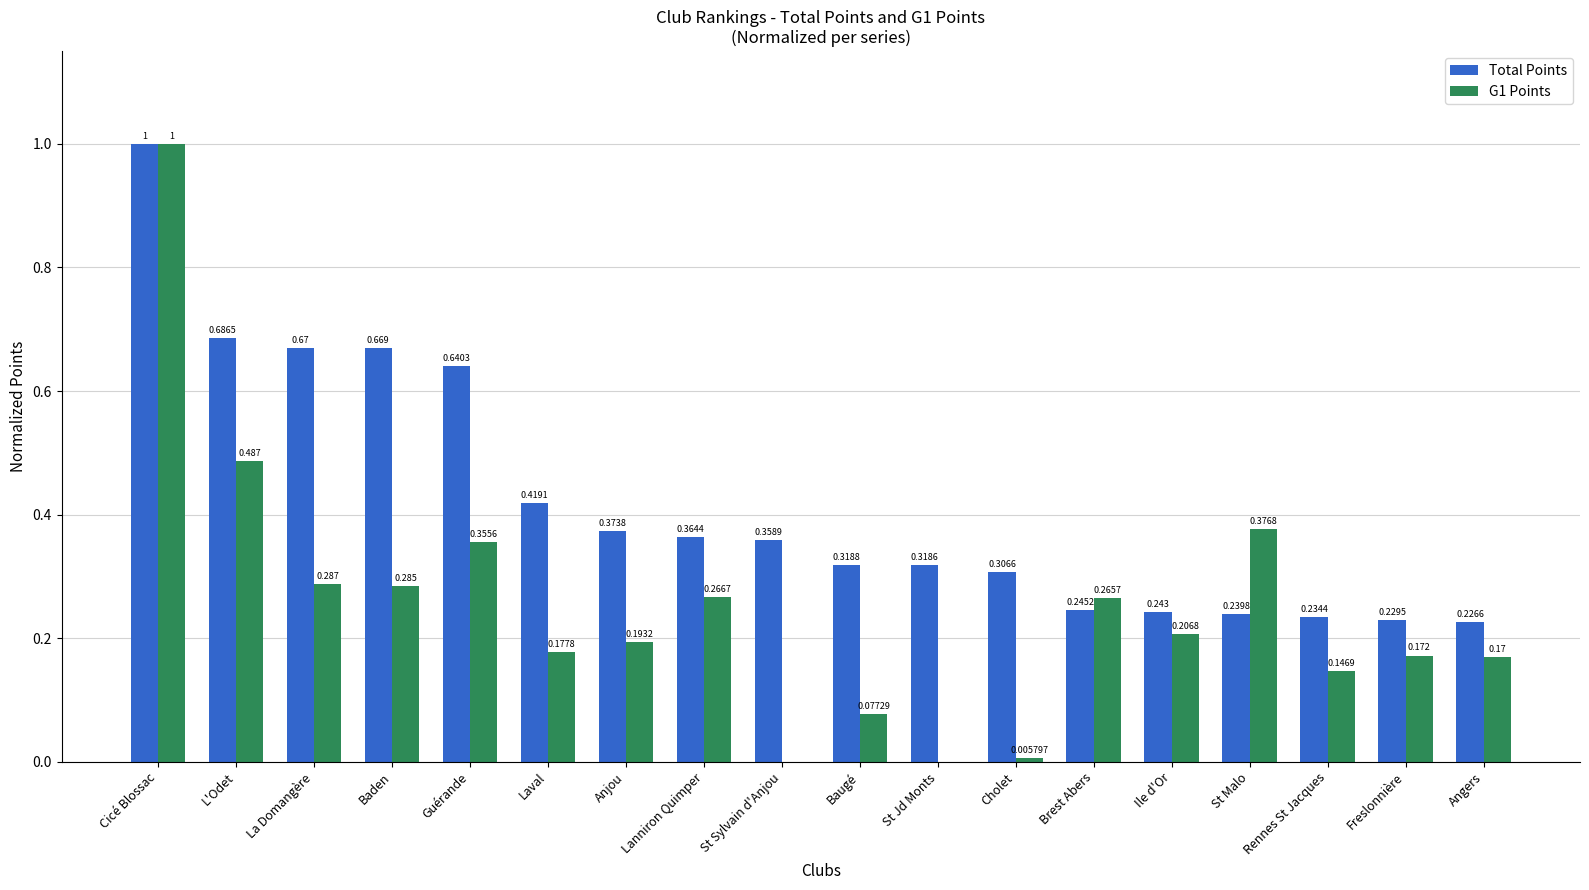

At which category is the sum across all series the highest?

Cicé Blossac